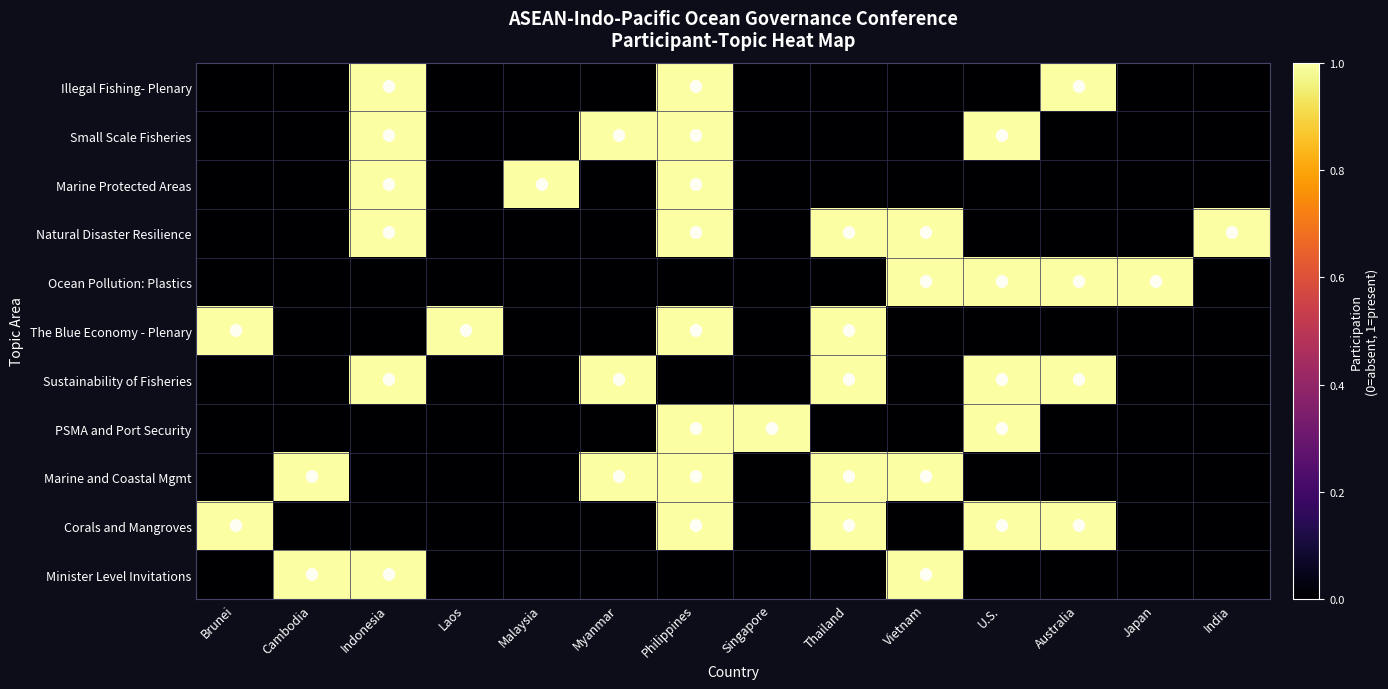

At Vietnam, list the series in order from largest to smallest.

Natural Disaster Resilience, Ocean Pollution: Plastics, Marine and Coastal Mgmt, Minister Level Invitations, Illegal Fishing- Plenary, Small Scale Fisheries, Marine Protected Areas, The Blue Economy - Plenary, Sustainability of Fisheries, PSMA and Port Security, Corals and Mangroves